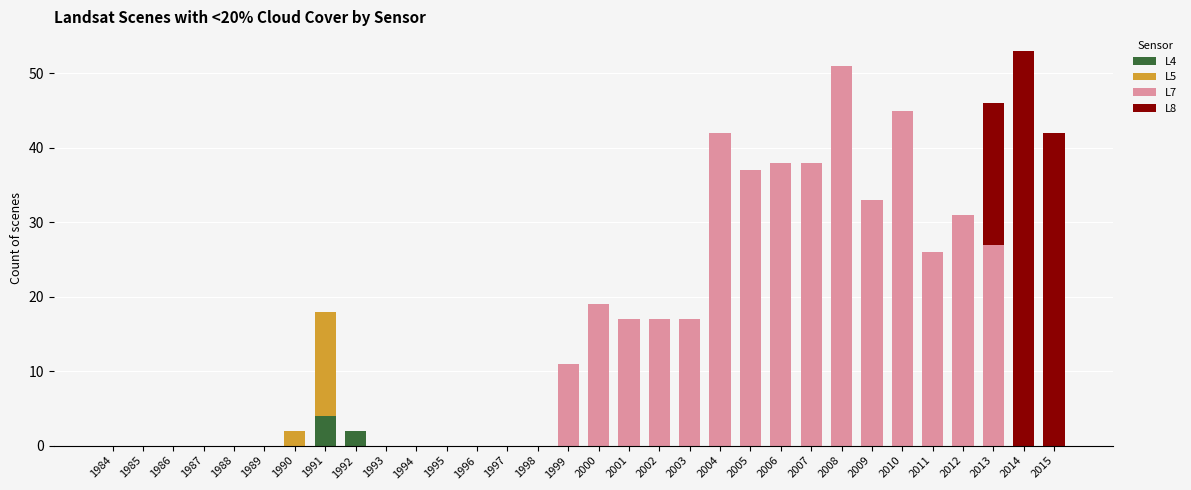

True or false: L4 has a value of -2 at 1987.

False